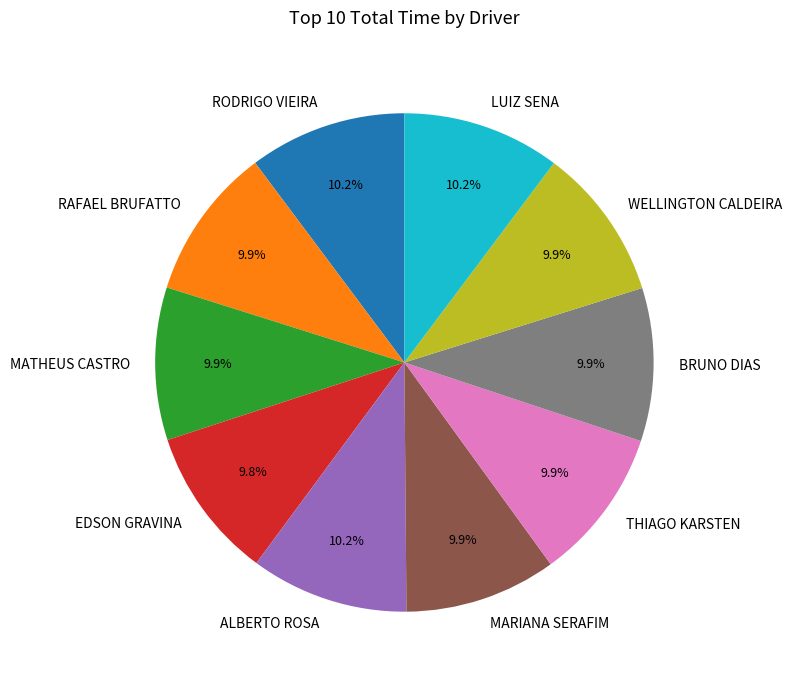

Does WELLINGTON CALDEIRA represent more than half of the total?

No